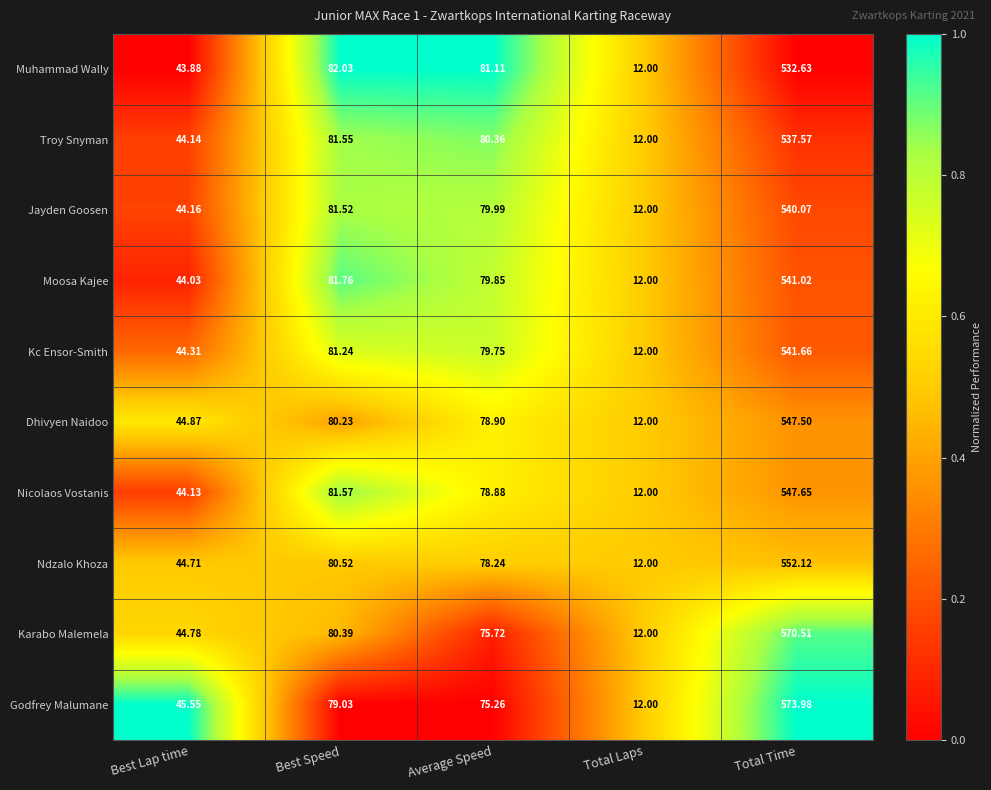

Between Average Speed and Total Laps, which series saw the biggest shift?

Muhammad Wally